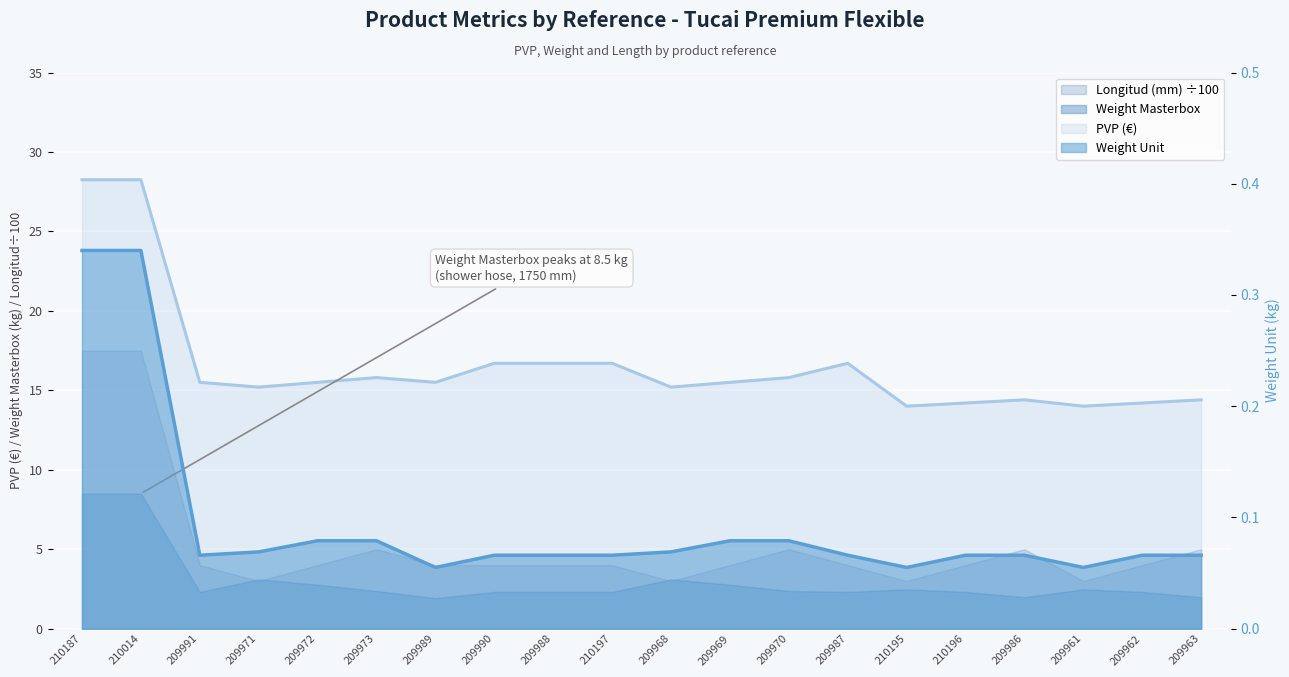

At how many categories does at least one series exceed 9?

20